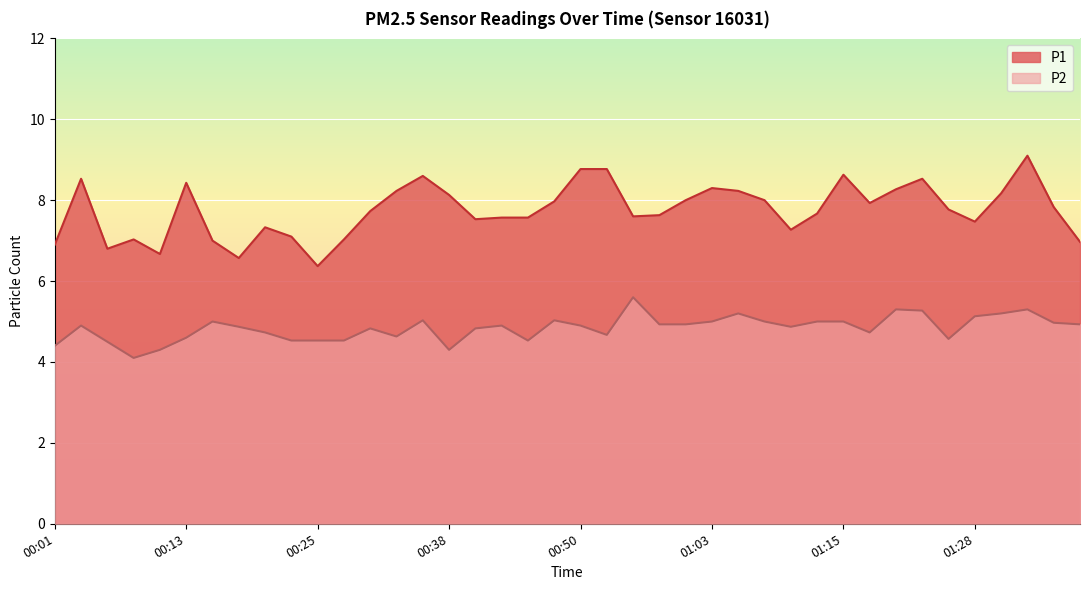

True or false: P1 and P2 cross at least once.

False